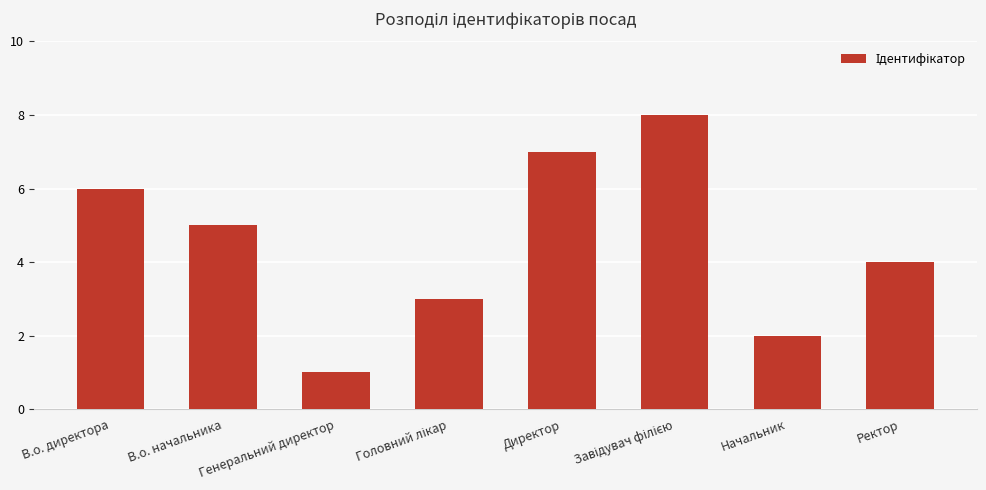

Approximately how many times larger is the value at В.о. начальника compared to Начальник?

2.5